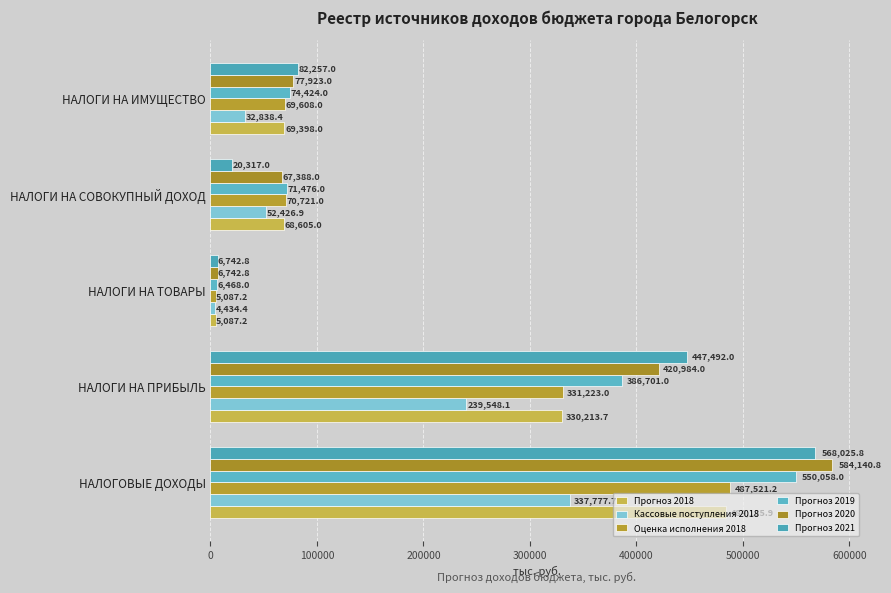

What is the difference between the maximum and minimum values in the Прогноз 2019 series?

543590.0